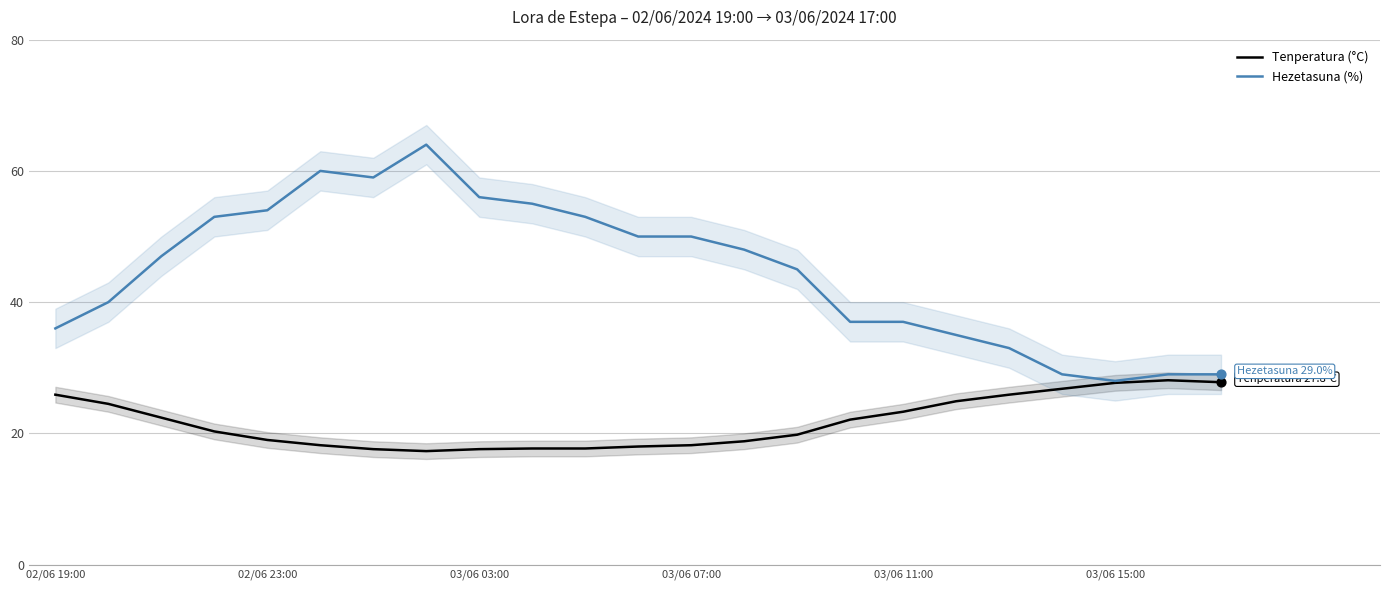

Which series has the largest total across all categories?

Hezetasuna (%)